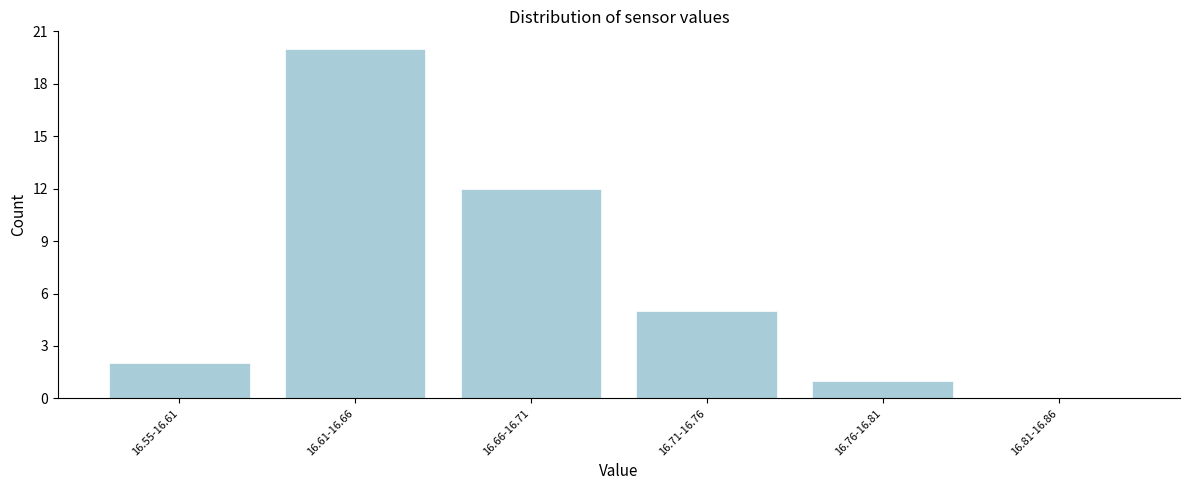

Reading left to right, list all the values displayed in this chart.

16.55-16.61=2	16.61-16.66=20	16.66-16.71=12	16.71-16.76=5	16.76-16.81=1	16.81-16.86=0